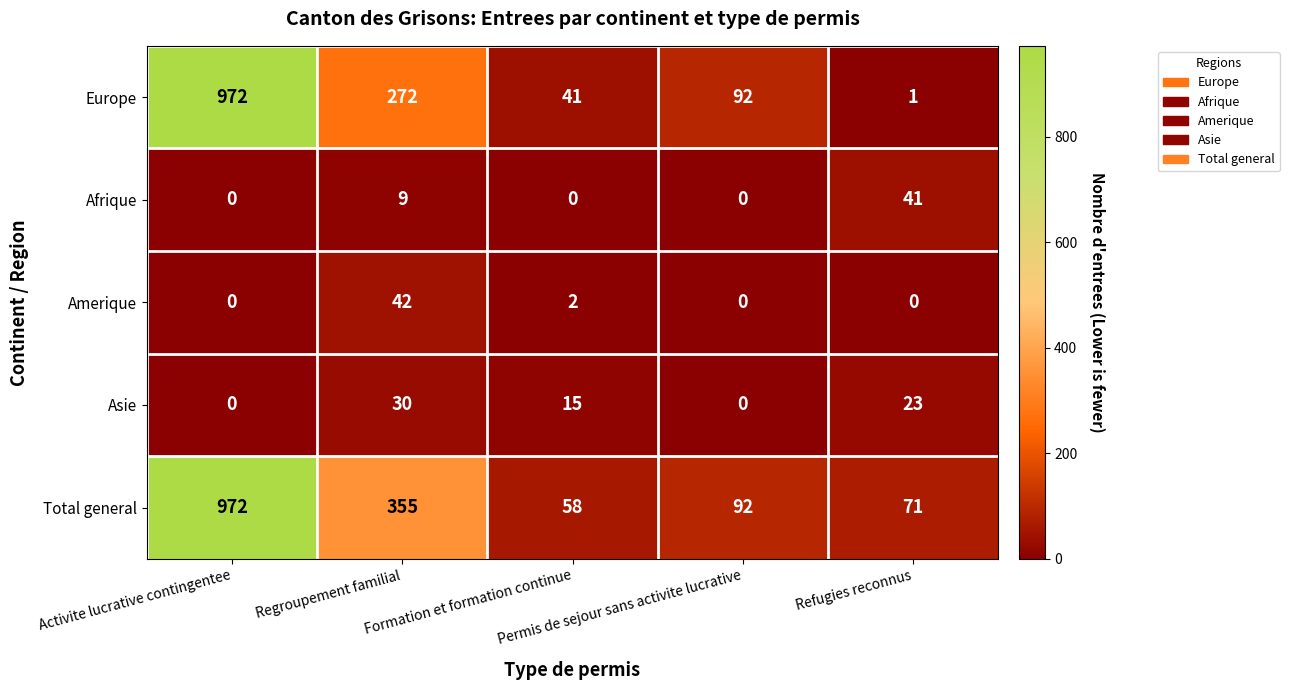

At how many categories does at least one series exceed 770?

1